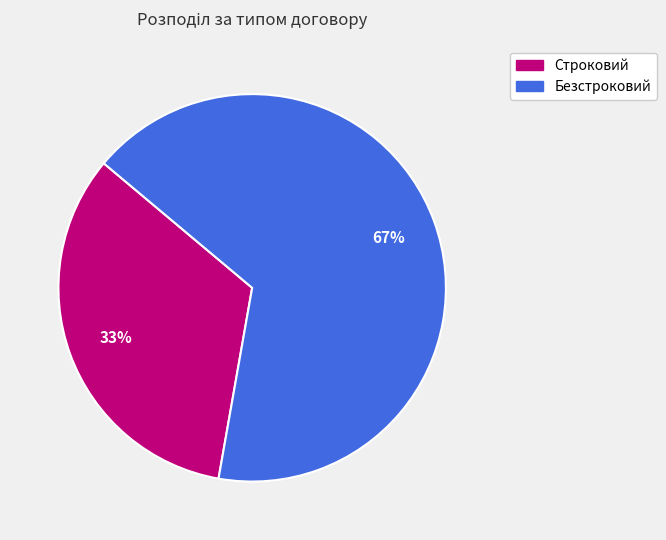

Combined, do Строковий and Безстроковий account for over 50%?

Yes